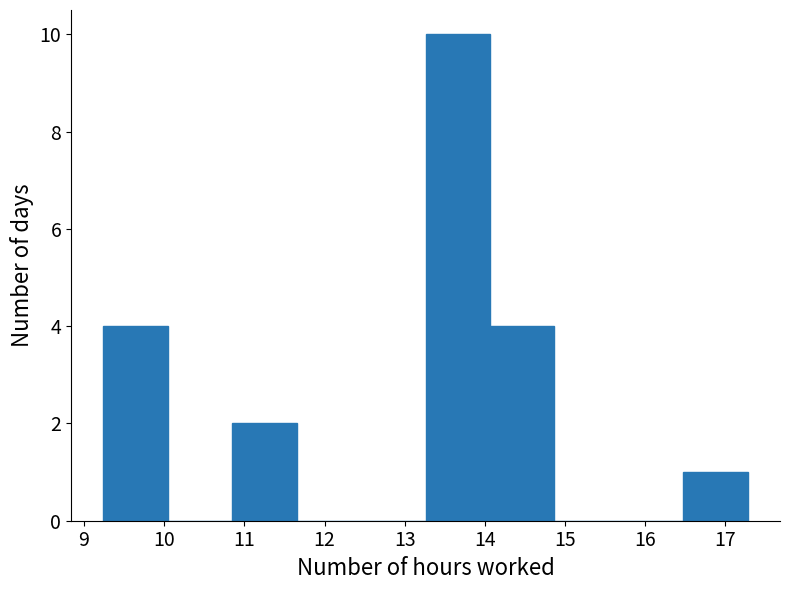

What is the height of the bar covering 16.5 to 17.3 on the x-axis? Neither the bar edges nor the heights are printed on the chart, so give them approximately, as read against the axes.

1